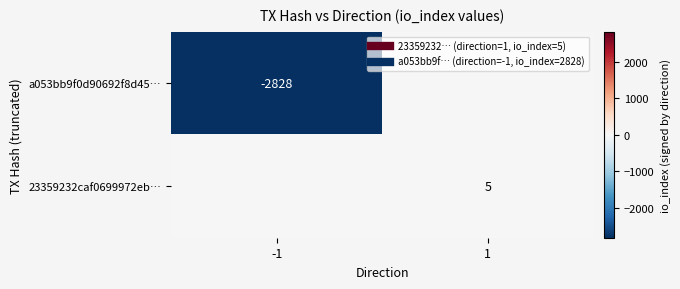

List the labels in order of a053bb9f0d90692f8d45… value, largest first.

1, -1